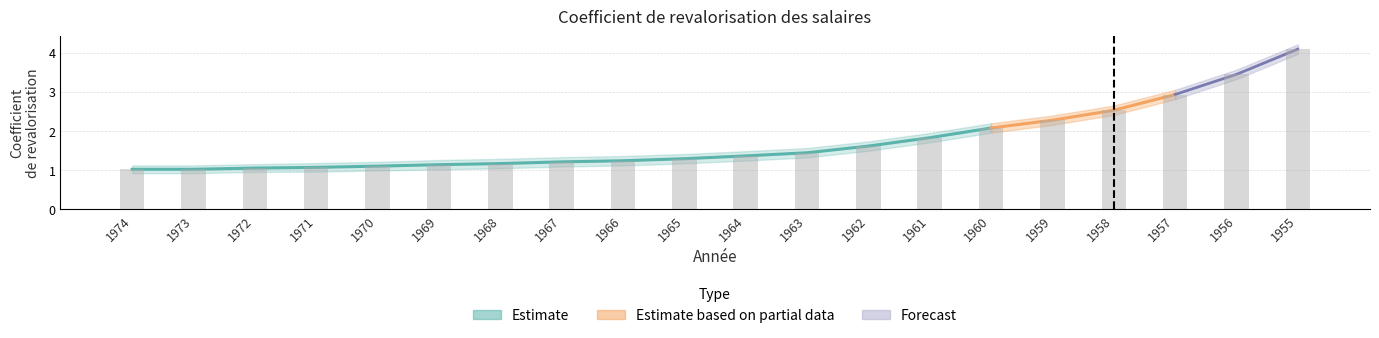

Count the number of data series in this chart.

3